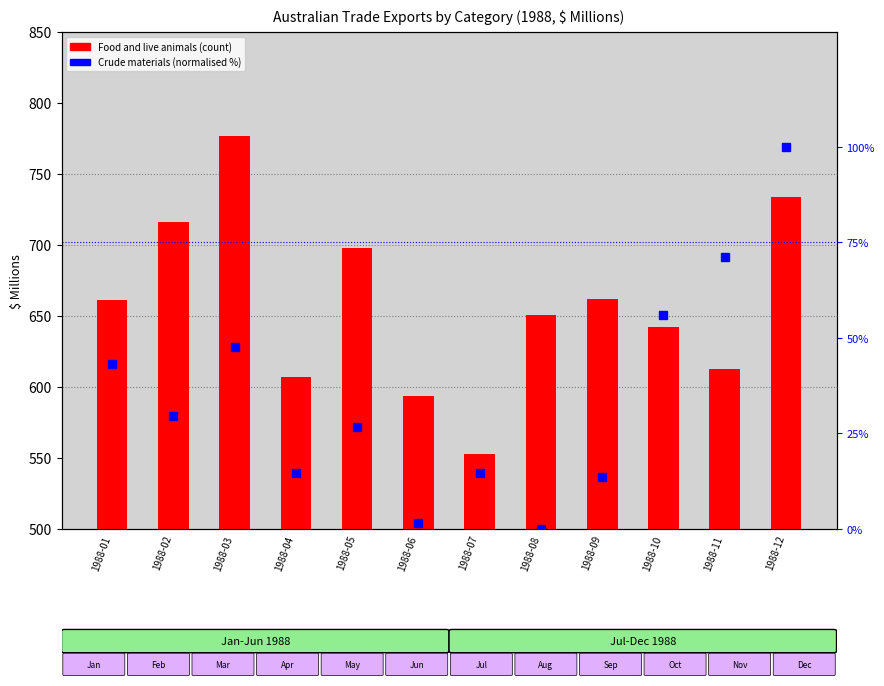

How many data points does each series have?

12